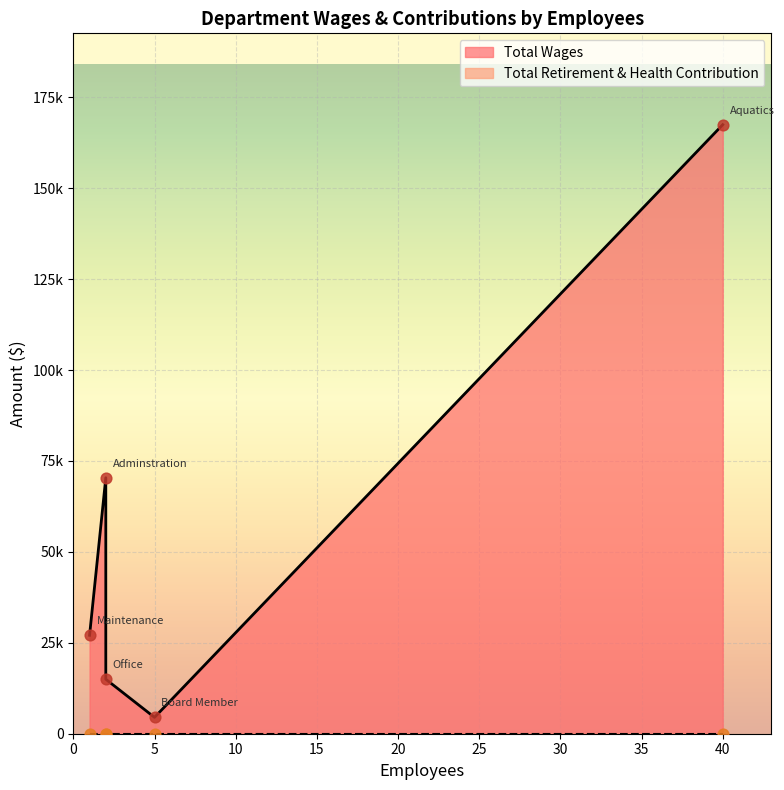

At which category is the sum across all series the highest?

Aquatics